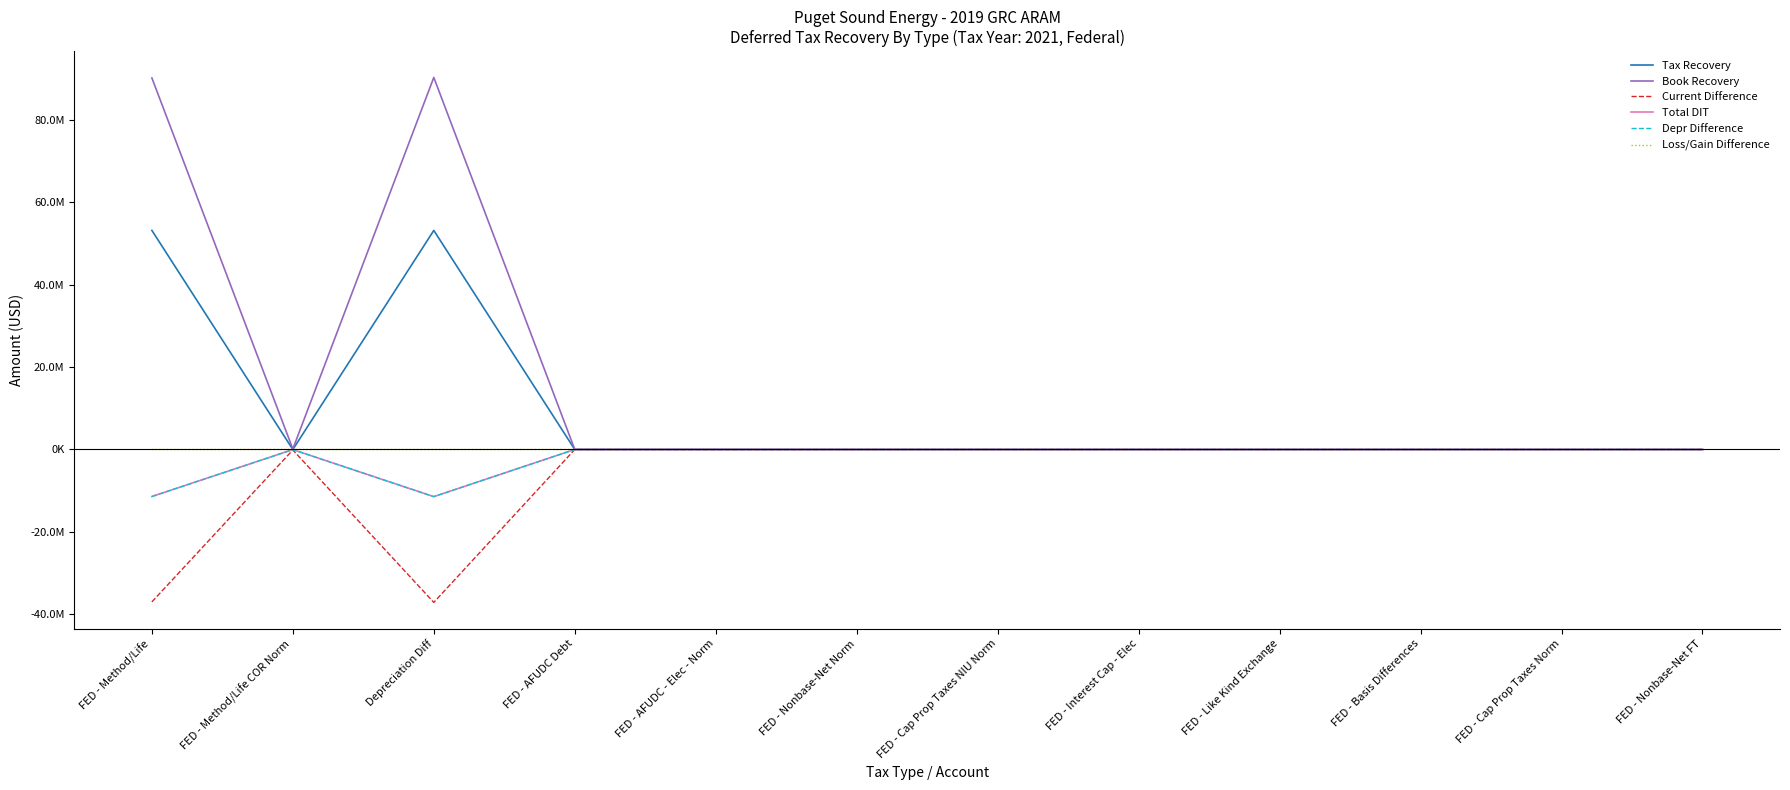

What is the highest value of the Book Recovery series?

90329354.3